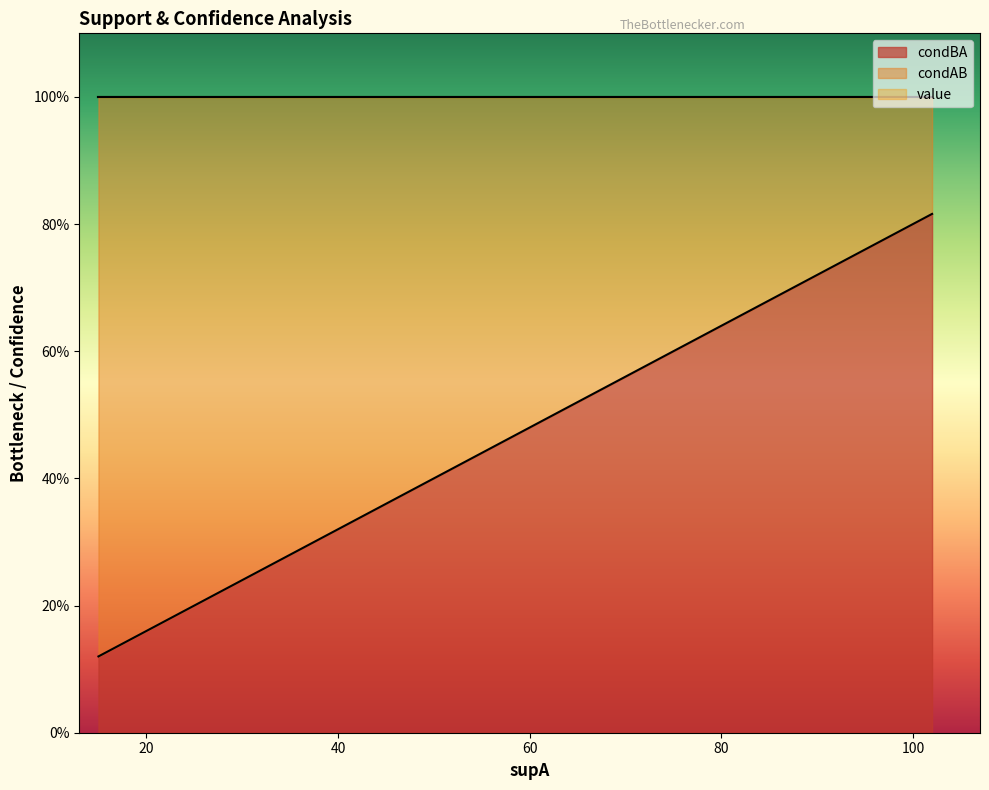

Which series has the widest spread of values?

condBA